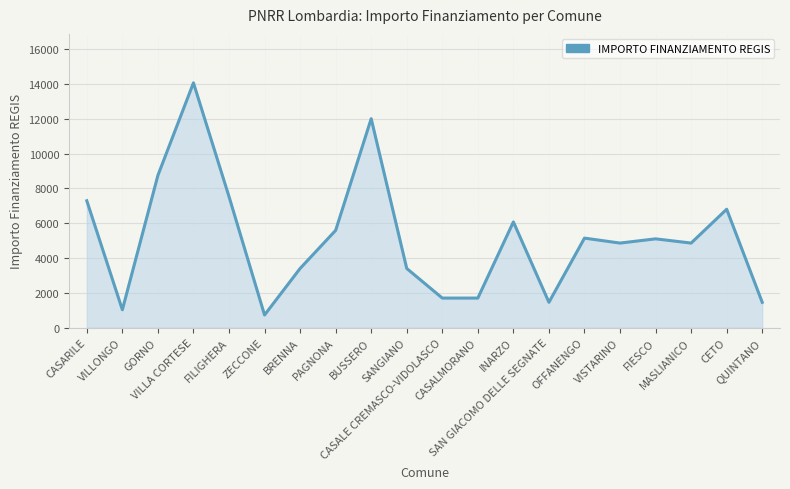

What is the difference between the maximum and minimum values?

13334